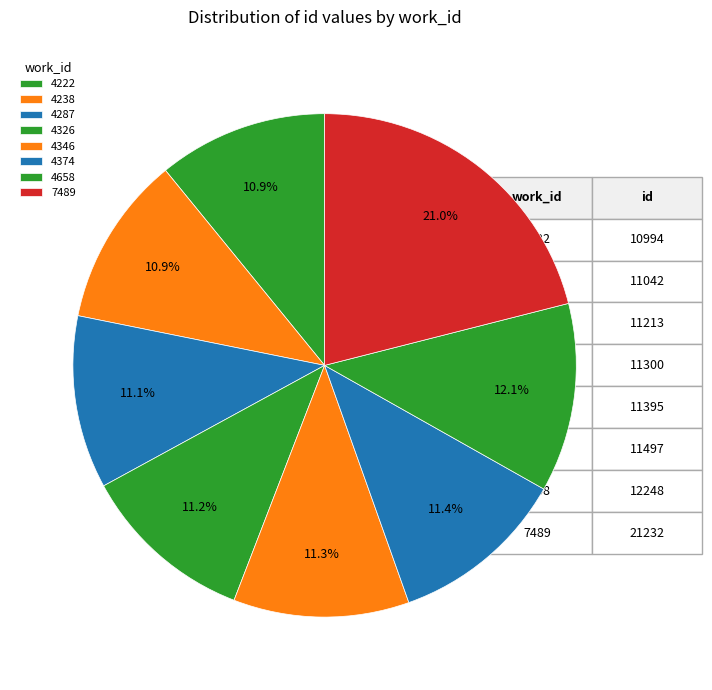

To the nearest percent, what percentage of the pie is 4287?

11%